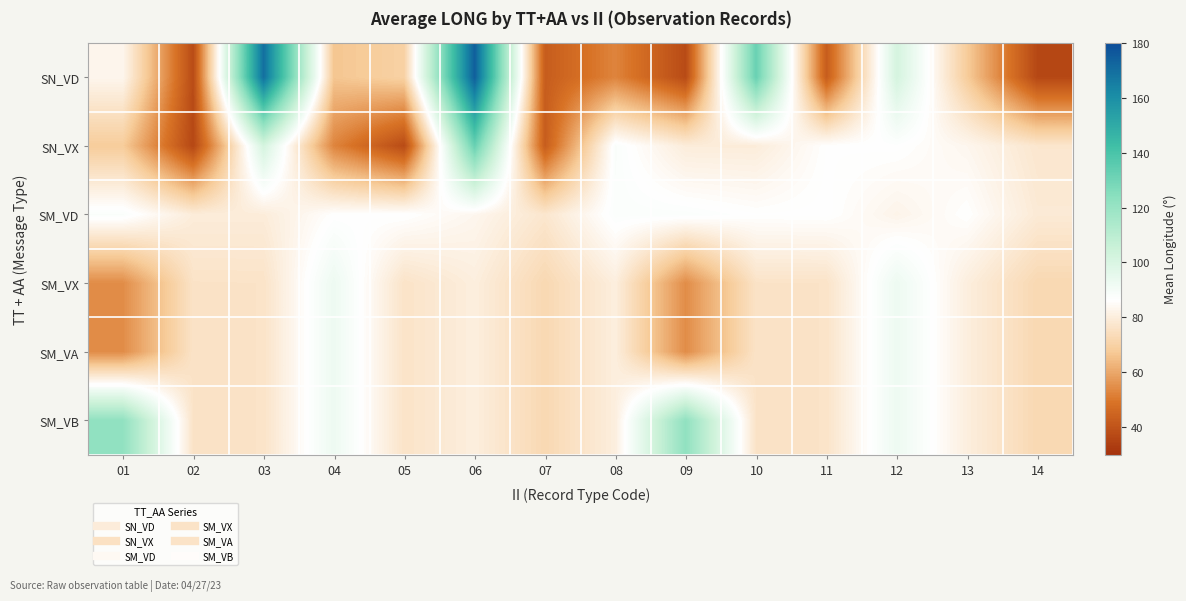

Count the number of data series in this chart.

6